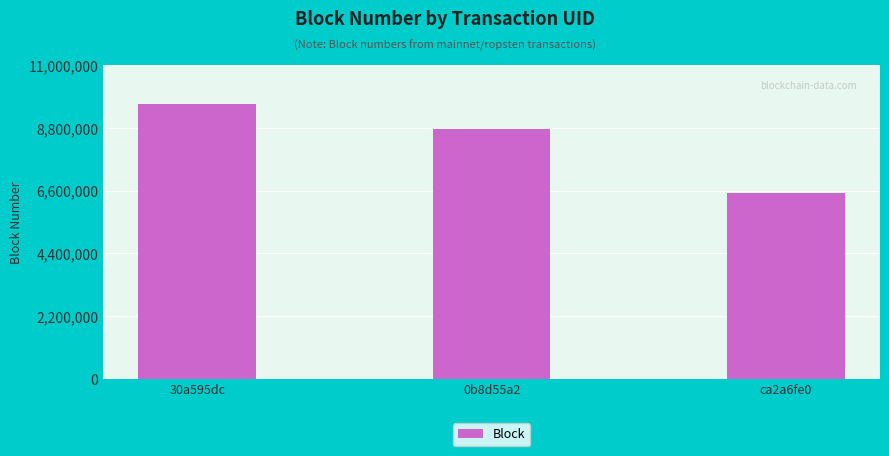

Does the chart contain any negative values?

No